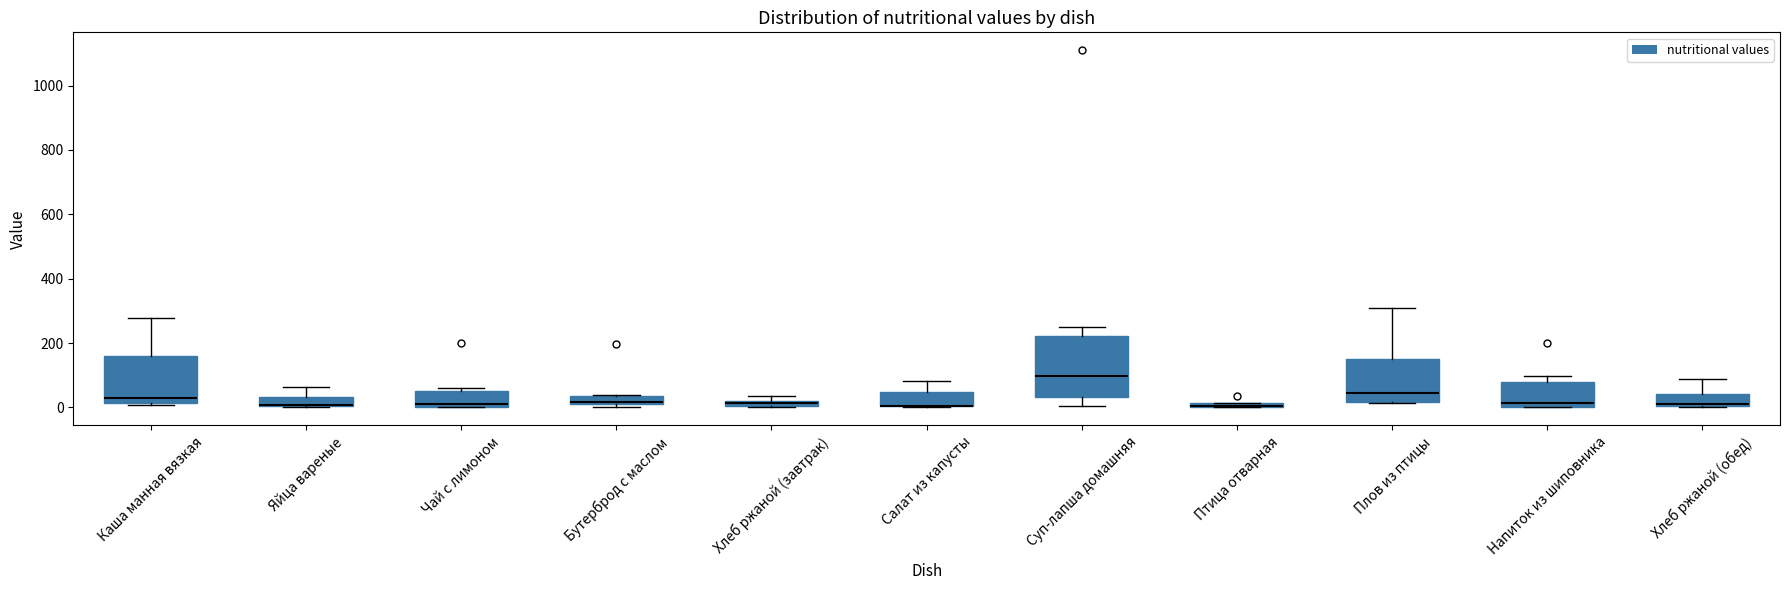

Where is the upper edge of the box for Птица отварная on the y-axis? The values are not printed on the chart, so give them approximately, as read against the axis.

20